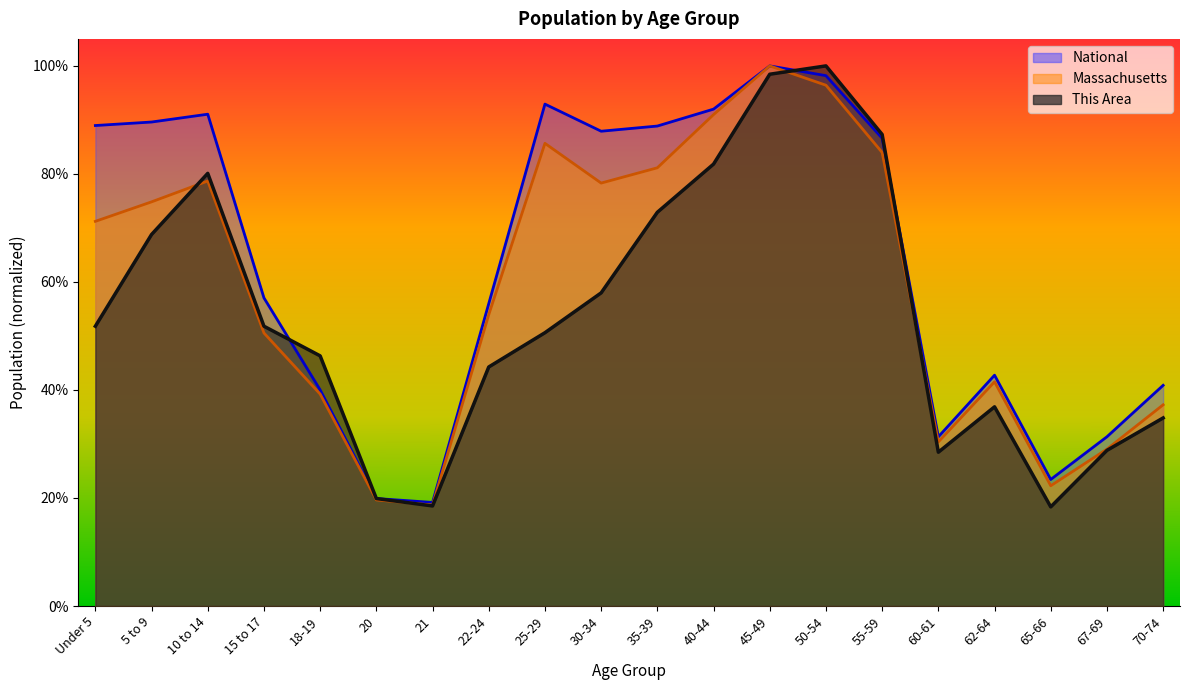

Does the chart have visible grid lines?

No